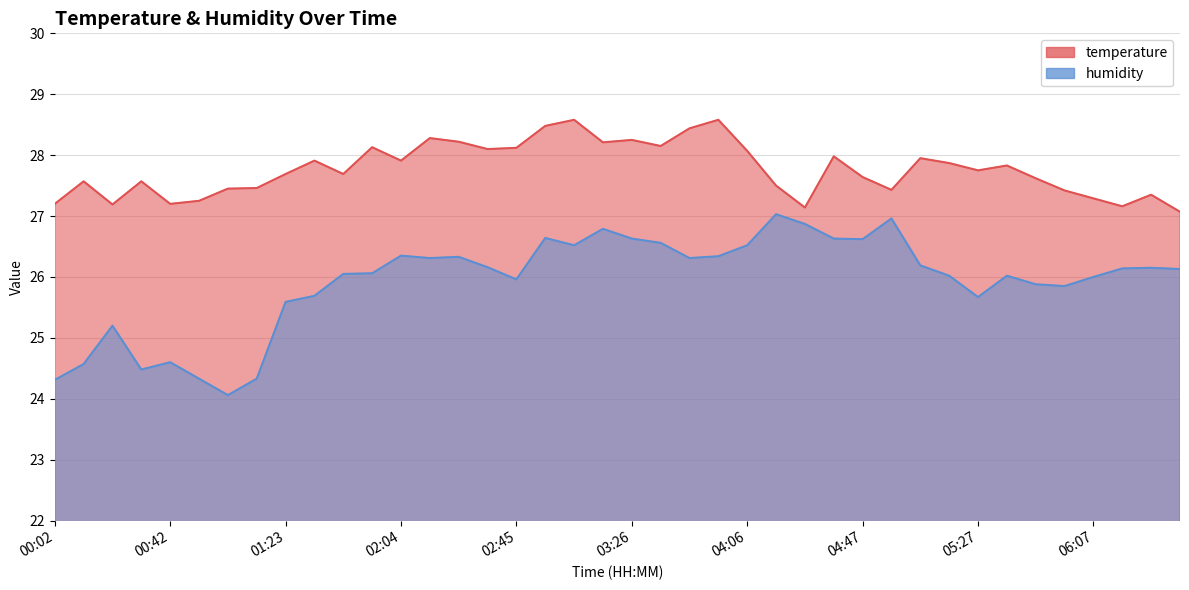

At which category does temperature reach its first local peak?

00:12